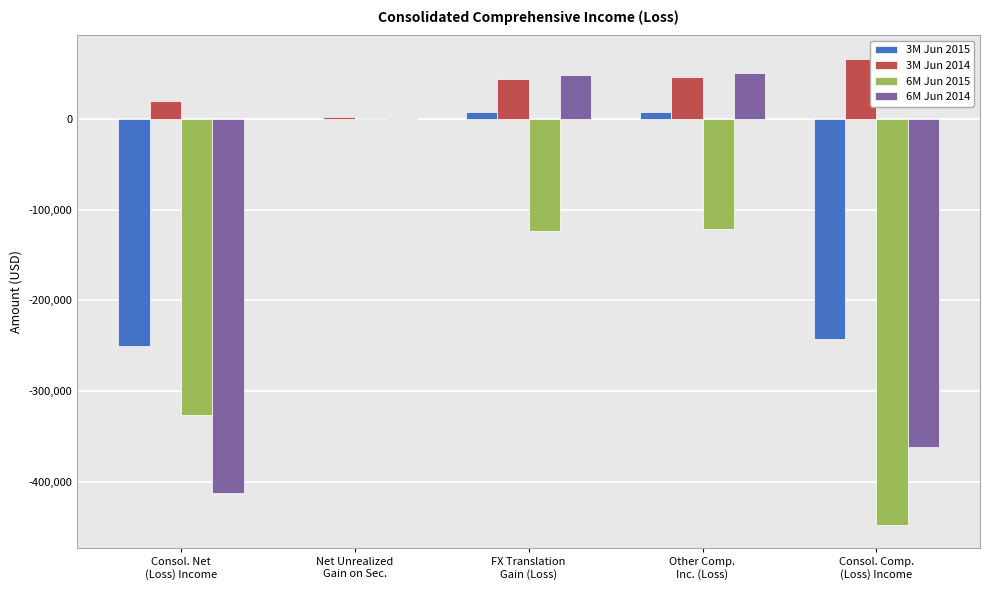

What is the spread (max minus min) of values at Net Unrealized
Gain on Sec.?

1833